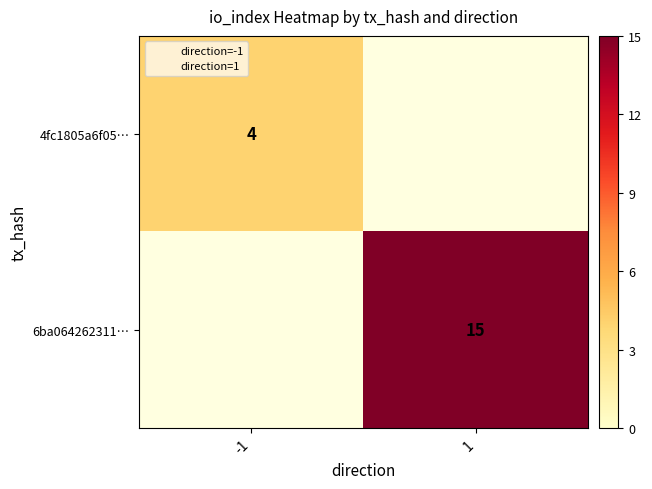

At which category does the chart reach its minimum across all series?

-1